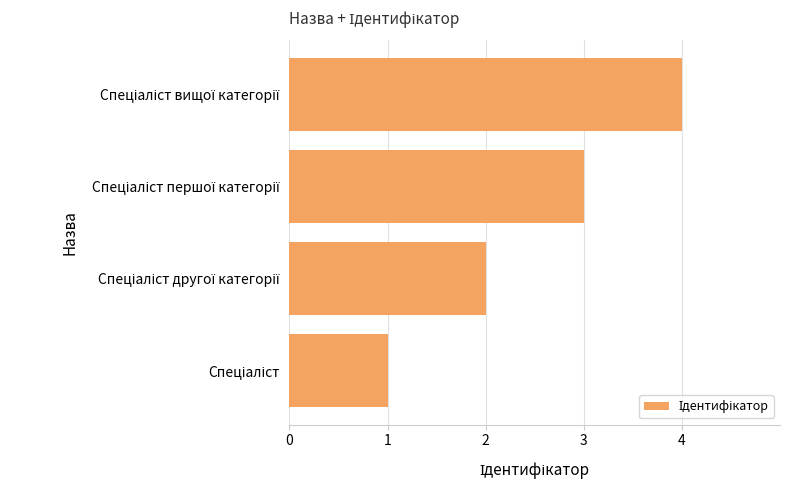

How many values are between 2 and 4?

3